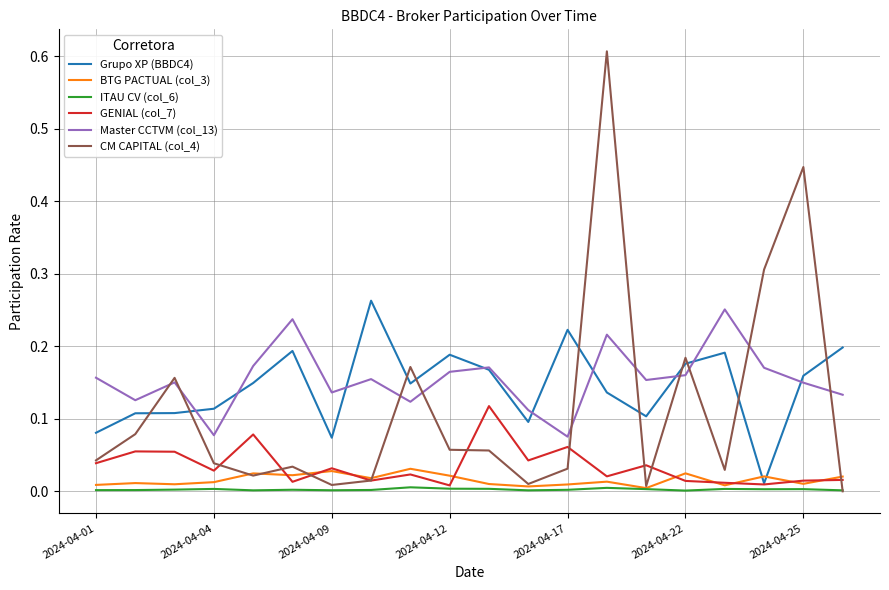

Which series has the largest range (max minus min)?

CM CAPITAL (col_4)